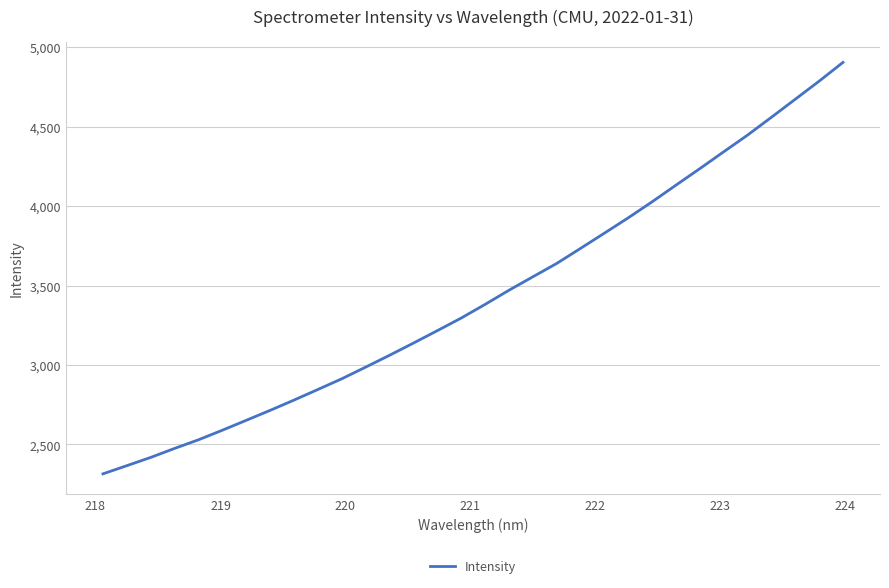

What is the greatest value displayed?

4904.6